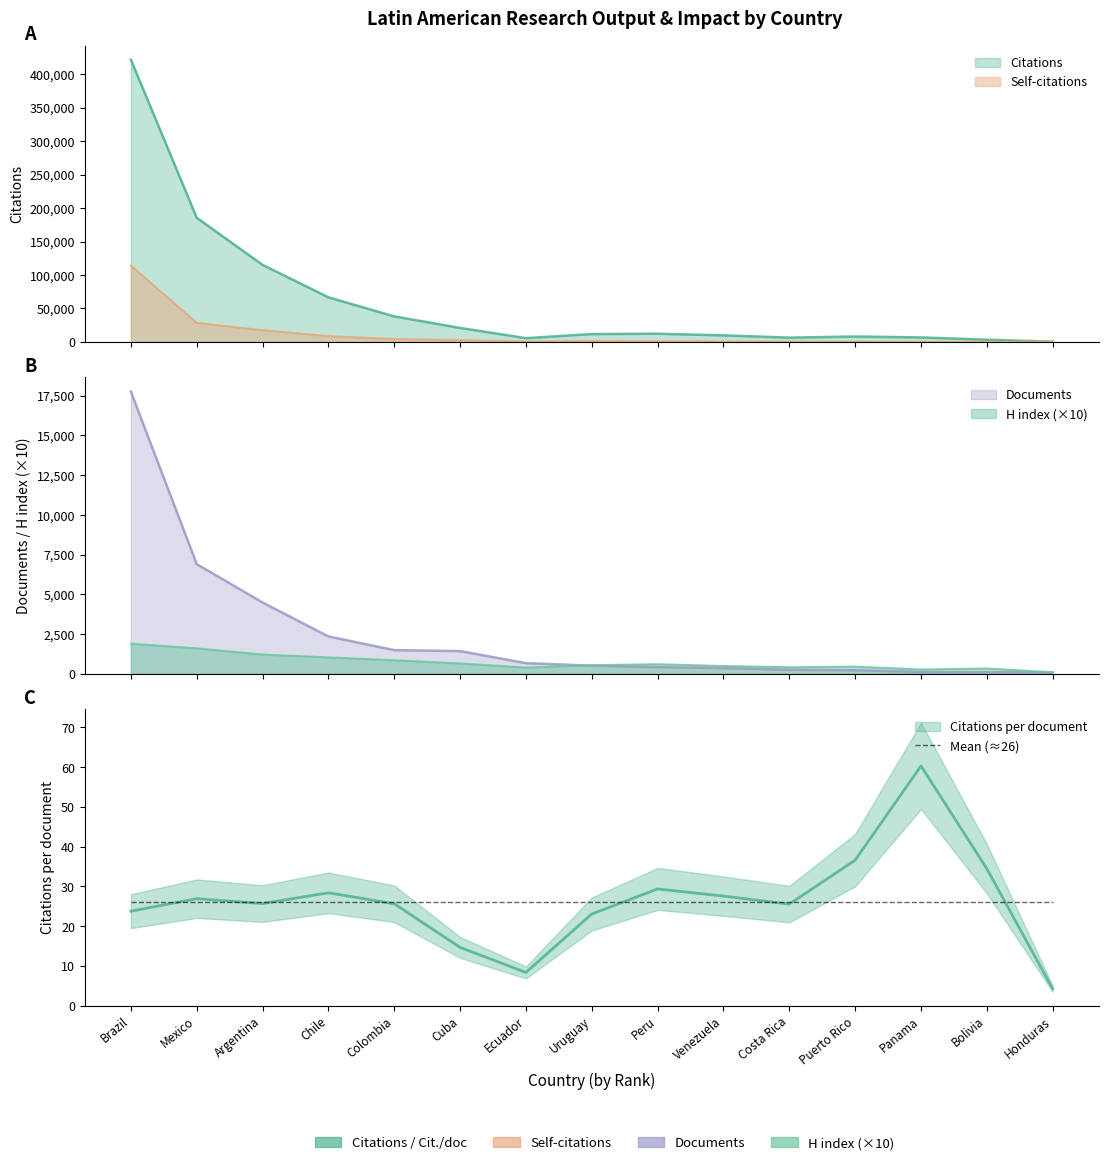

Does the chart have visible grid lines?

No